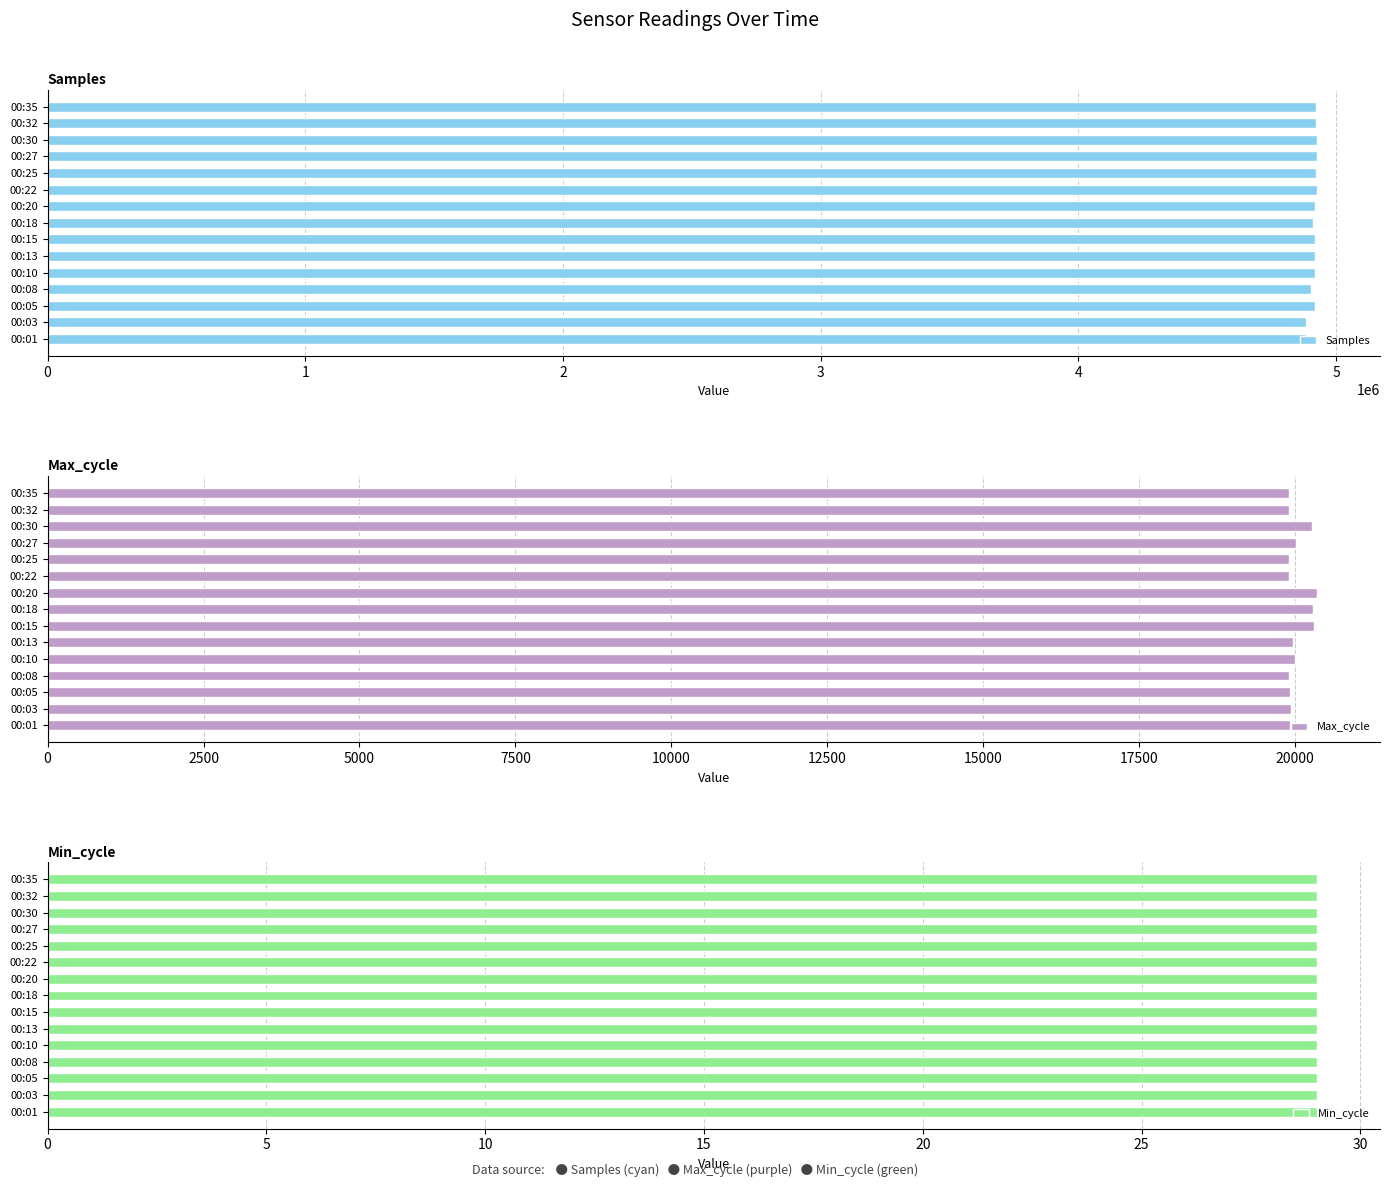

Which series has the largest total across all categories?

Samples